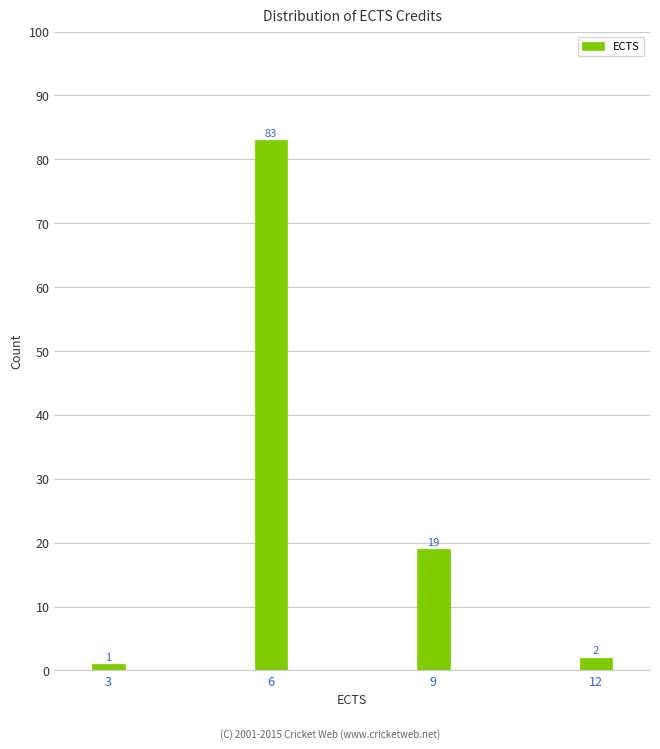

Reading left to right, transcribe all the data shown in this chart.

1	83	19	2